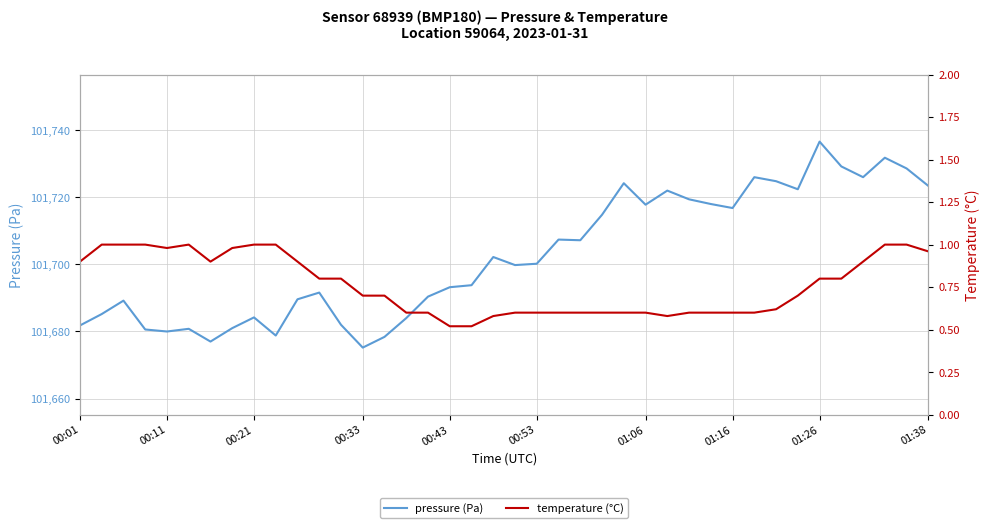

What is the average value of the pressure (Pa) series?

101702.4